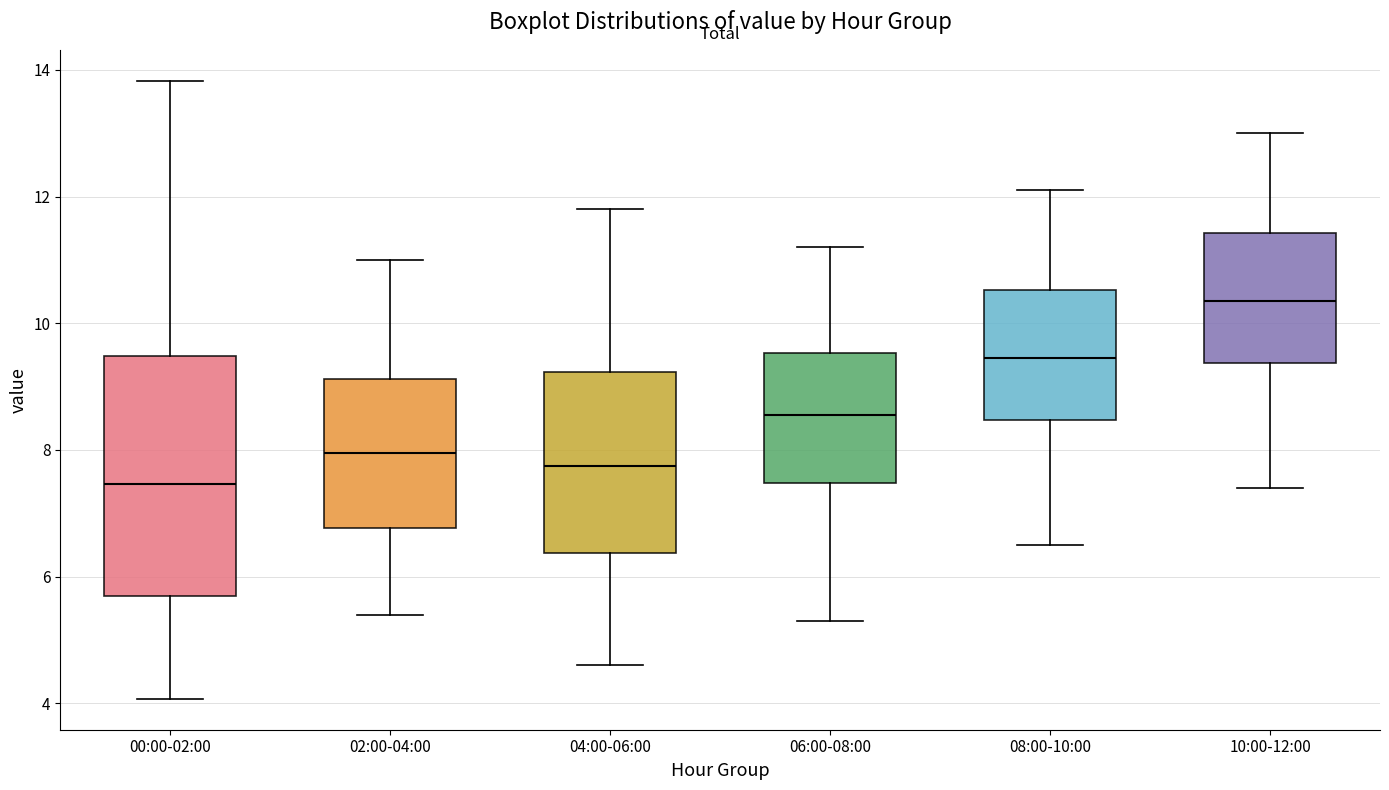

Reading left to right, read every box against the y-axis: the position of its median line, the range the box covers, and the ends of its whiskers. The values are not printed on the chart, so give them approximately, as read against the axis.

00:00-02:00: median 7.4, box 5.6 to 9.4, whiskers 4.0 to 13.8
02:00-04:00: median 8.0, box 6.8 to 9.2, whiskers 5.4 to 11.0
04:00-06:00: median 7.8, box 6.4 to 9.2, whiskers 4.6 to 11.8
06:00-08:00: median 8.6, box 7.4 to 9.6, whiskers 5.4 to 11.2
08:00-10:00: median 9.4, box 8.4 to 10.6, whiskers 6.6 to 12.2
10:00-12:00: median 10.4, box 9.4 to 11.4, whiskers 7.4 to 13.0